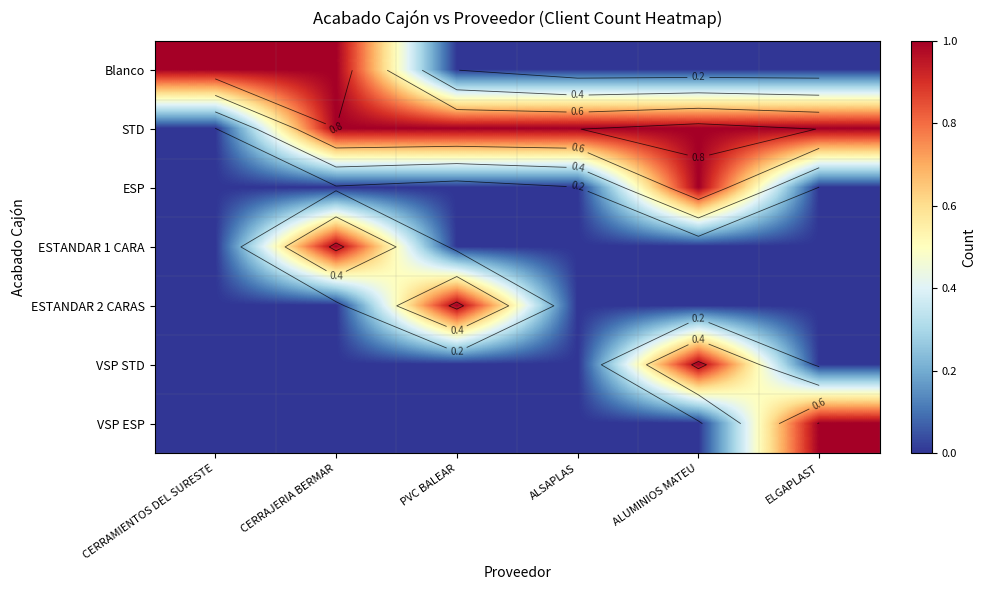

Count the Blanco values in the range 0 to 1.

6